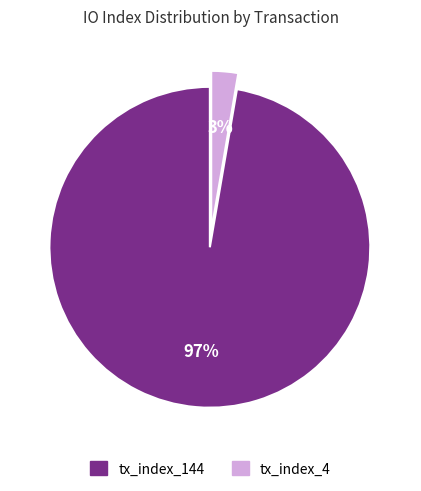

Count the number of slices in the pie.

2